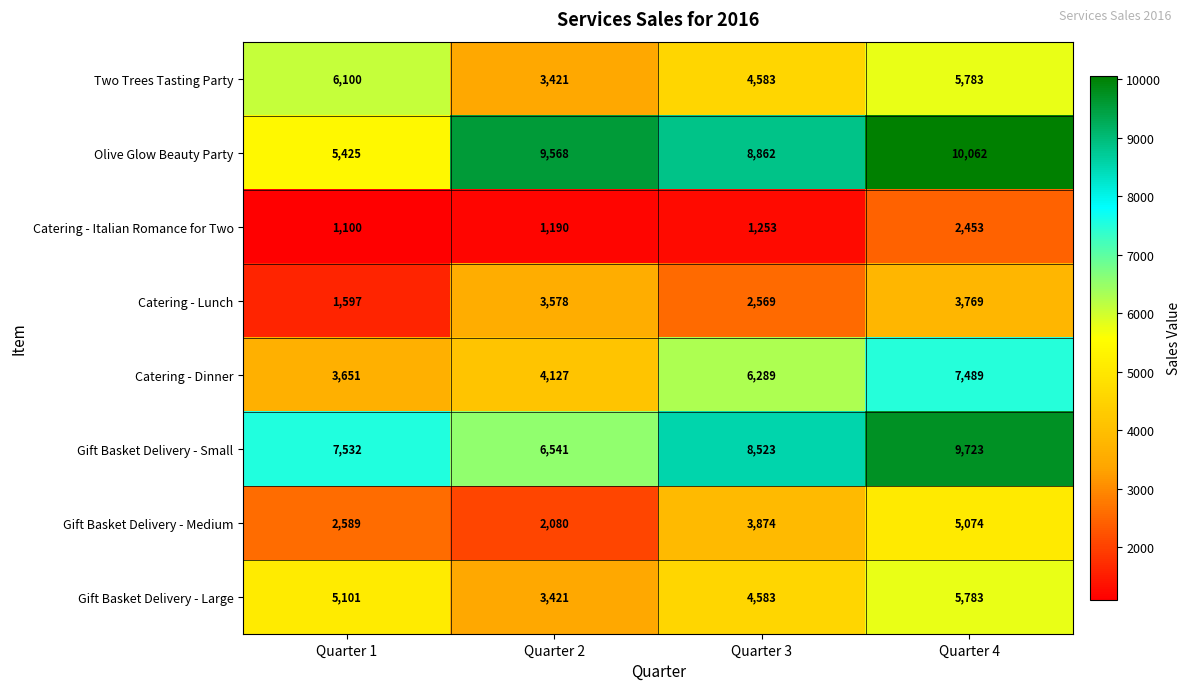

Count the number of categories in the chart.

4